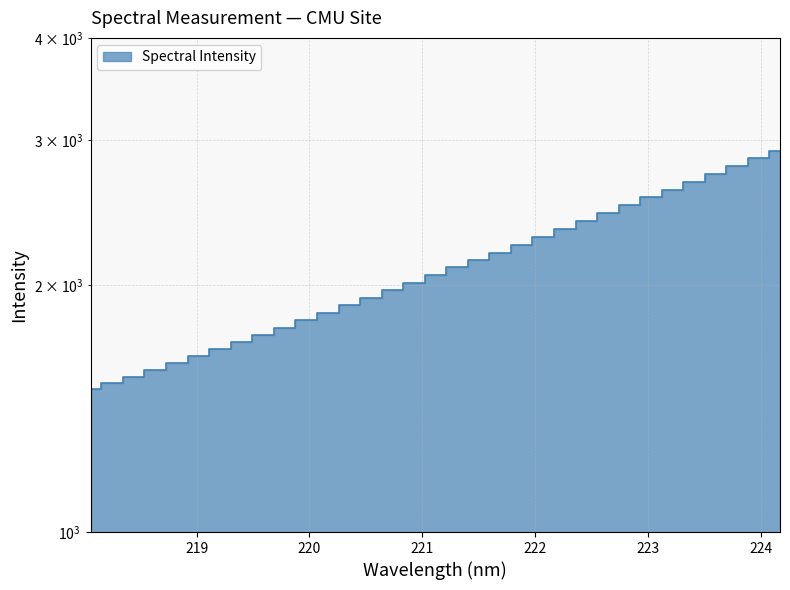

Reading right to left, transcribe all the data shown in this chart.

224.1709=2915.7	223.9802=2852.2	223.7895=2790.5	223.5987=2730.4	223.408=2671.5	223.2172=2612.5	223.0264=2556.9	222.8355=2501.0	222.6447=2446.5	222.4538=2393.5	222.263=2340.7	222.0721=2290.1	221.8812=2239.5	221.6902=2190.0	221.4993=2145.1	221.3083=2101.6	221.1174=2056.0	220.9264=2011.3	220.7354=1969.4	220.5444=1928.8	220.3533=1888.9	220.1623=1848.2	219.9712=1811.8	219.7801=1774.4	219.589=1739.8	219.3979=1705.5	219.2067=1671.3	219.0156=1637.8	218.8244=1607.1	218.6332=1577.7	218.442=1546.5	218.2508=1520.3	218.0596=1492.0